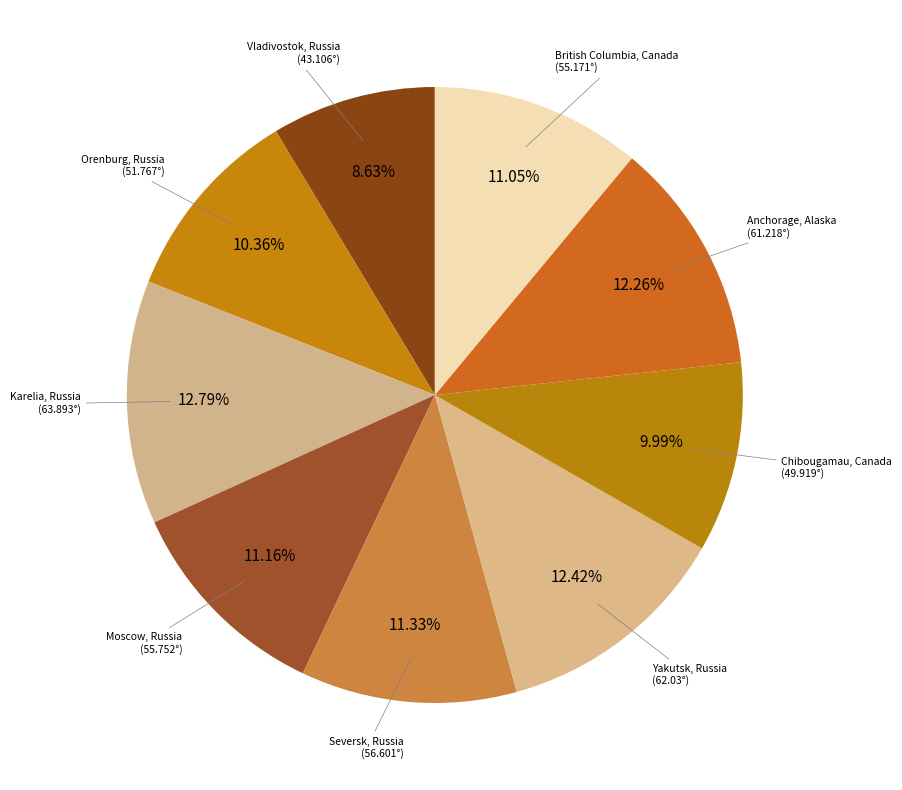

What percentage do Karelia, Russia and Vladivostok, Russia together represent?

21.4%